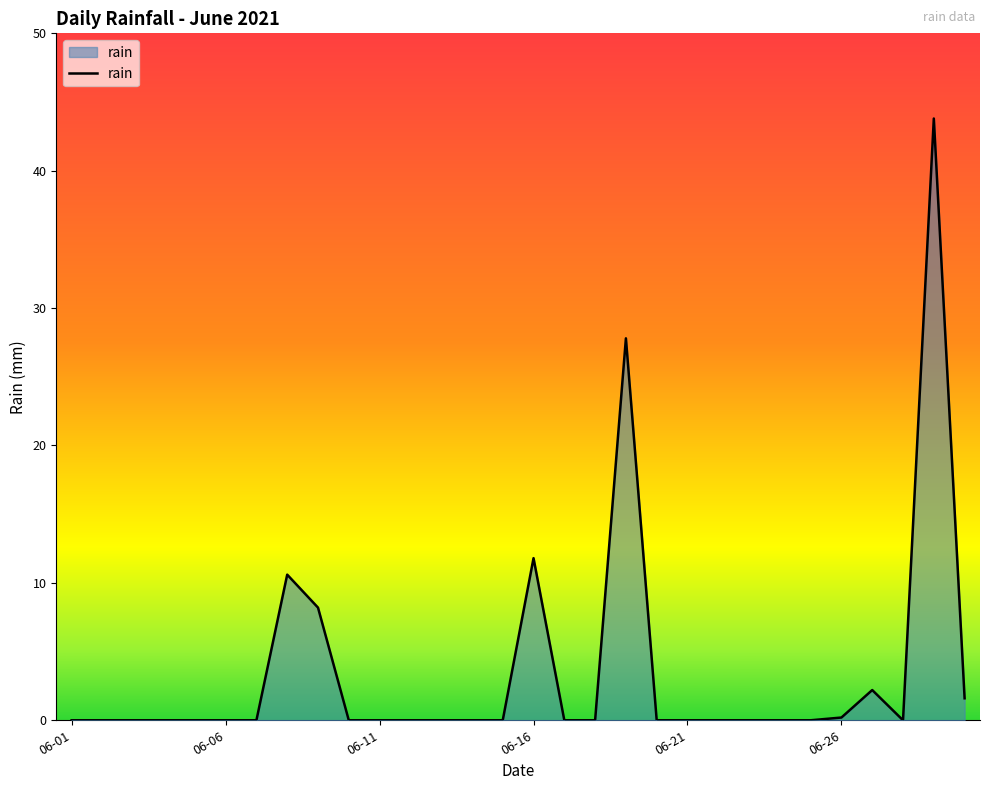

What is the difference between the maximum and minimum values?

43.8